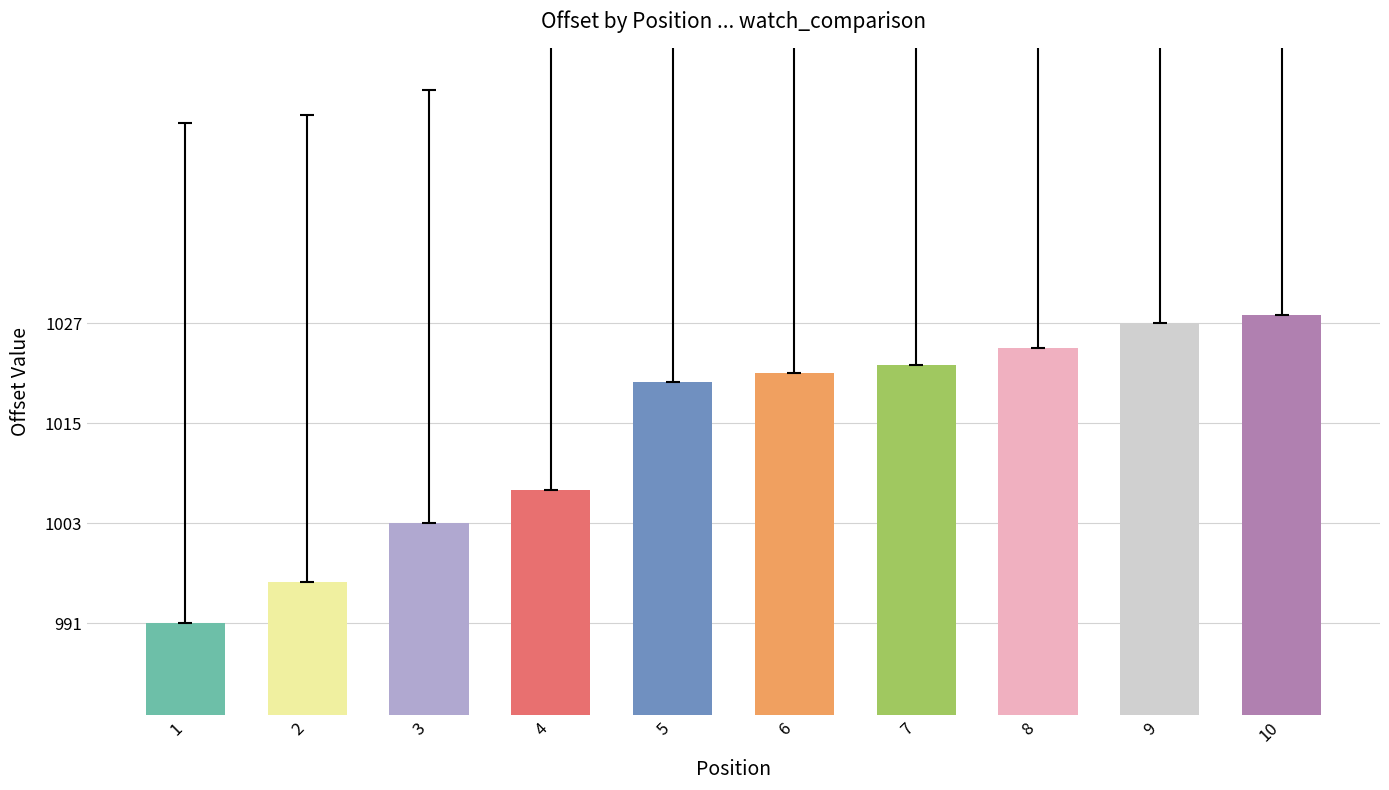

List the labels in order of value, largest first.

10, 9, 8, 7, 6, 5, 4, 3, 2, 1